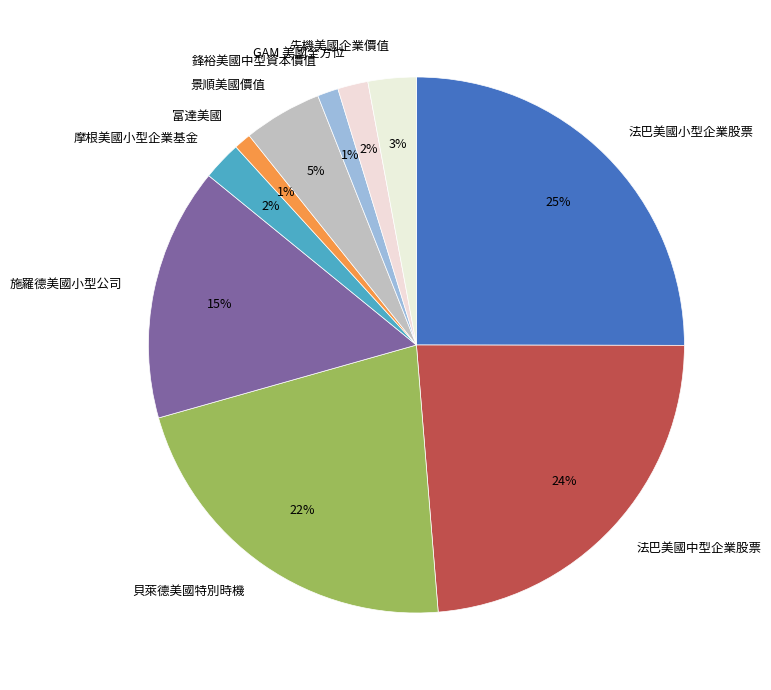

How many segments does this pie chart have?

10